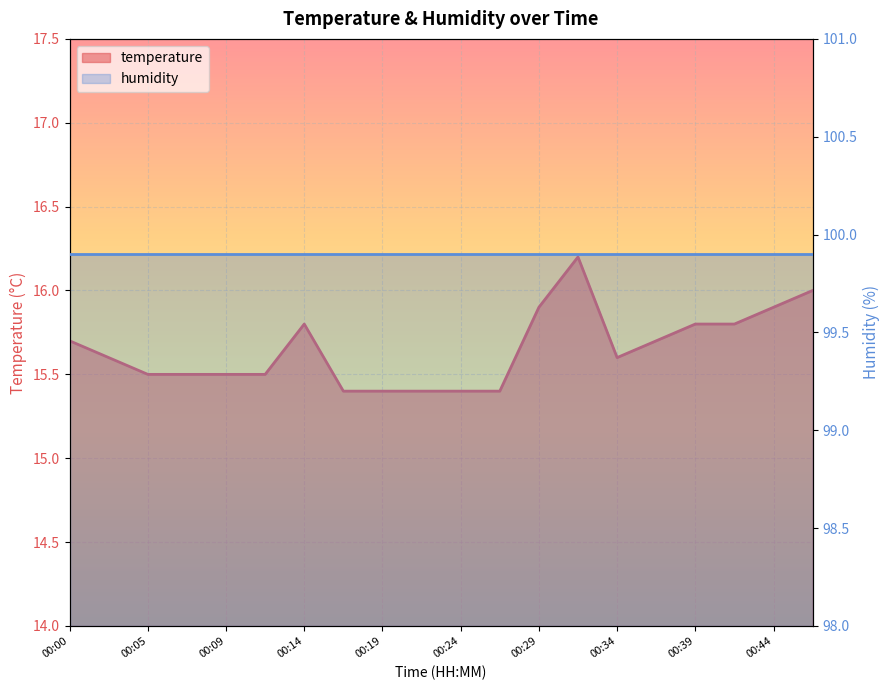

How many data points does each series have?

20